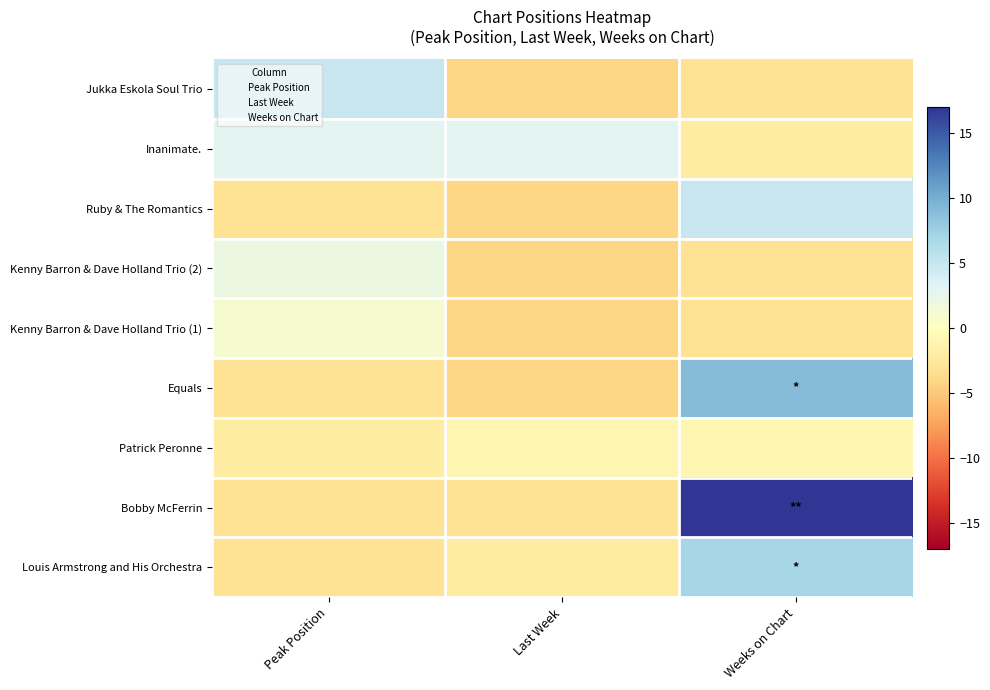

What is the total value across all series at Peak Position?

-3